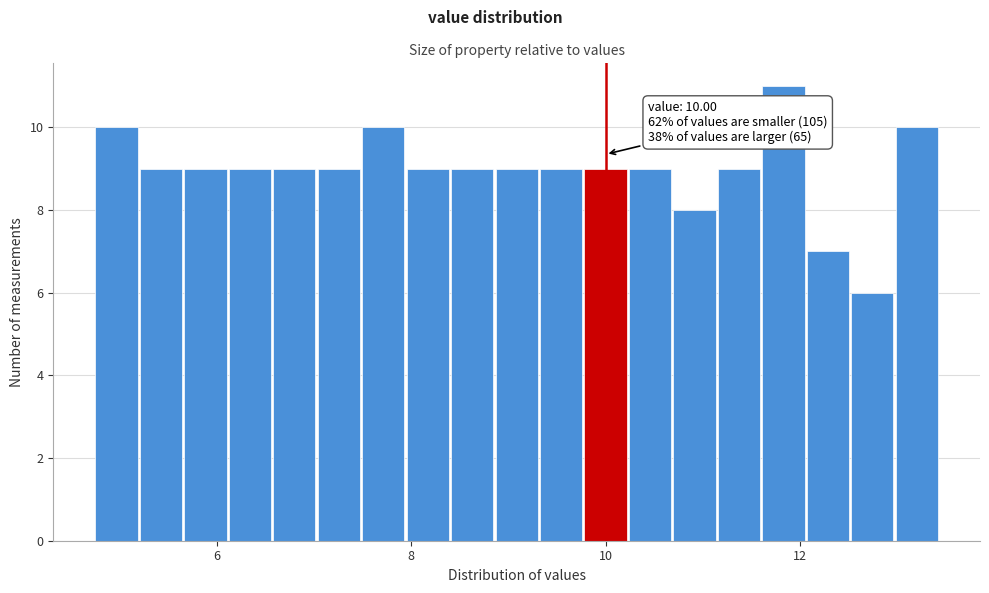

Read against the x-axis, roughly where is the centre of the tallest bar?

11.8